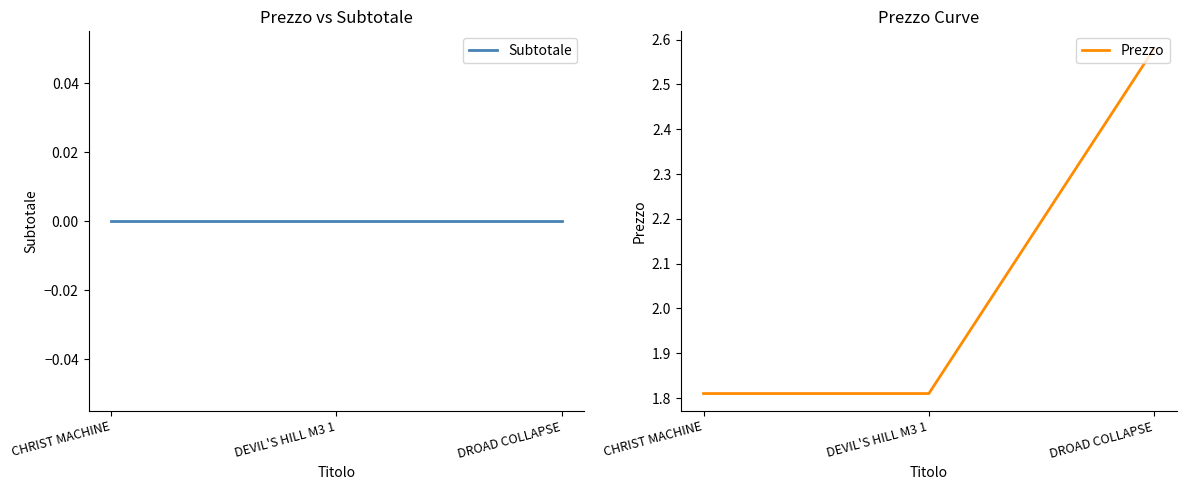

What is the label of the 3rd point from the right?

CHRIST MACHINE